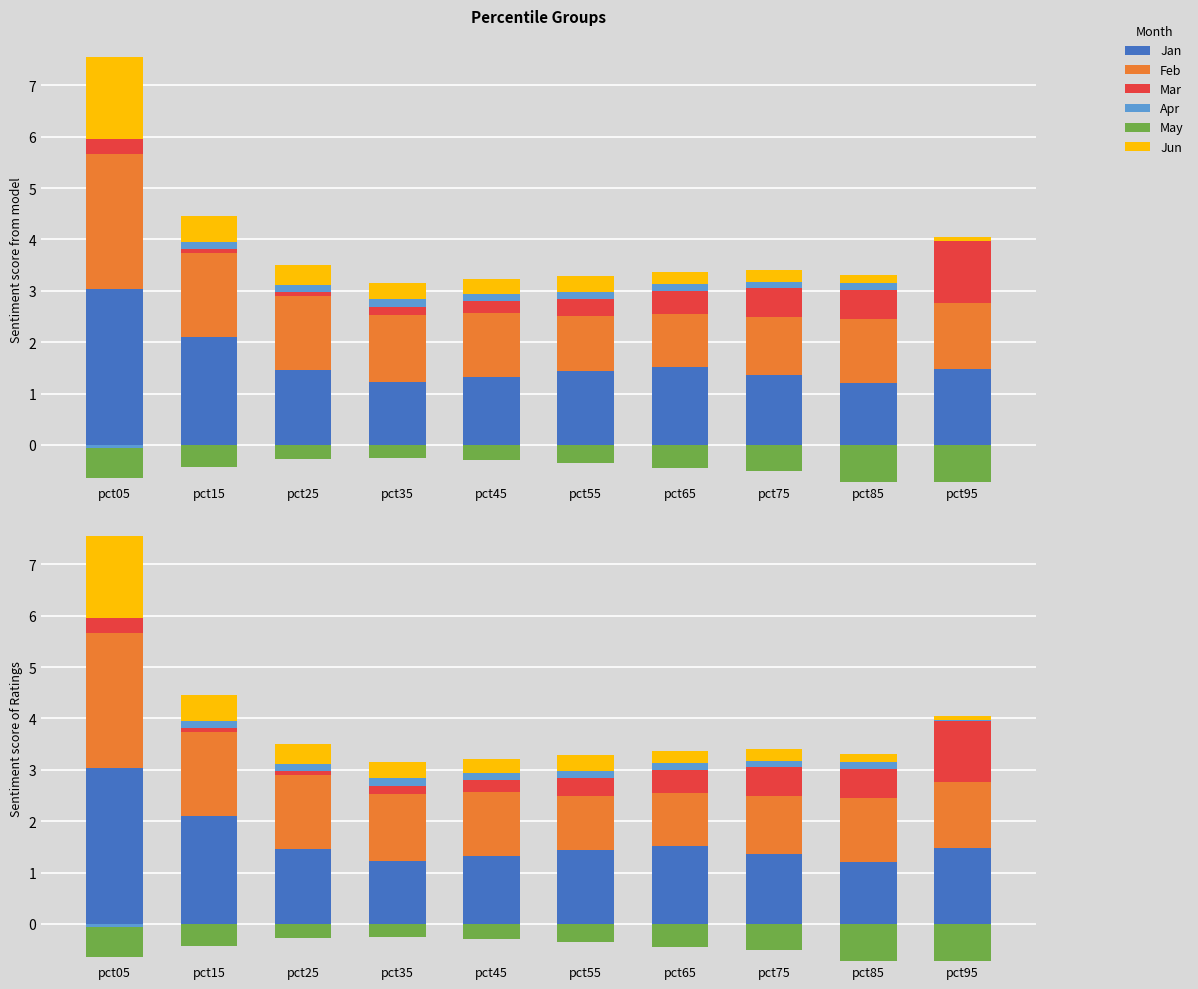

Which series has the largest total across all categories?

Jan